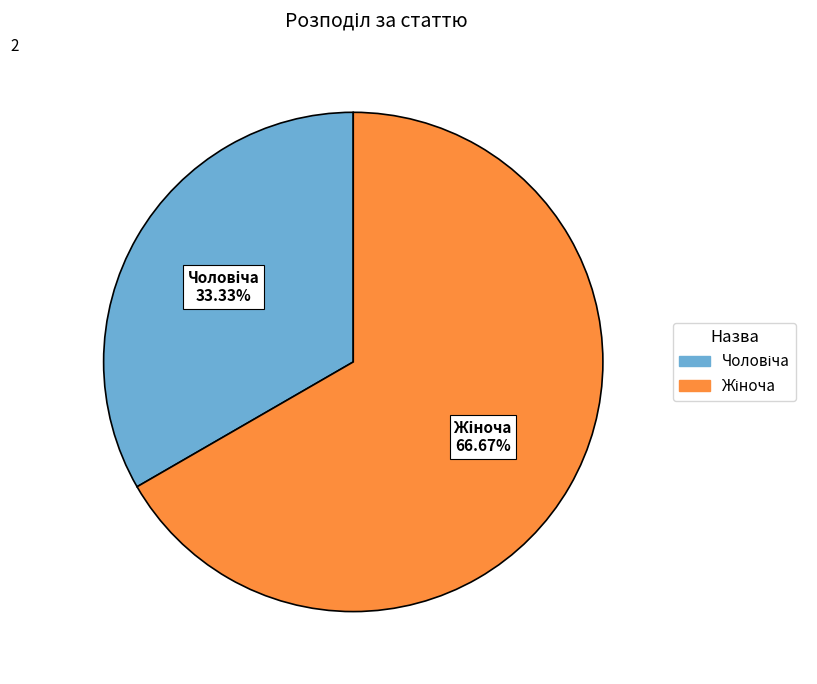

Count the number of slices in the pie.

2